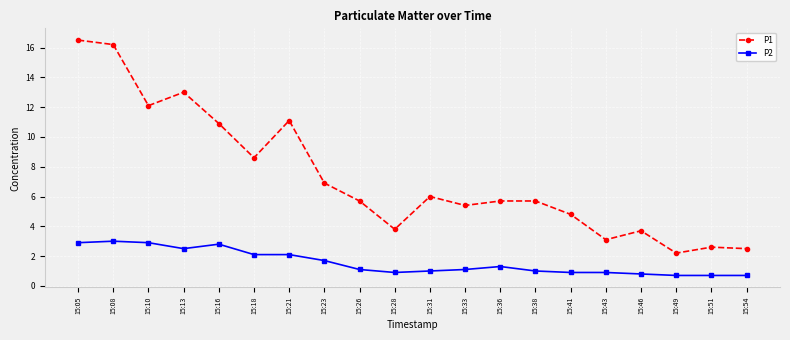

Which series has the largest total across all categories?

P1